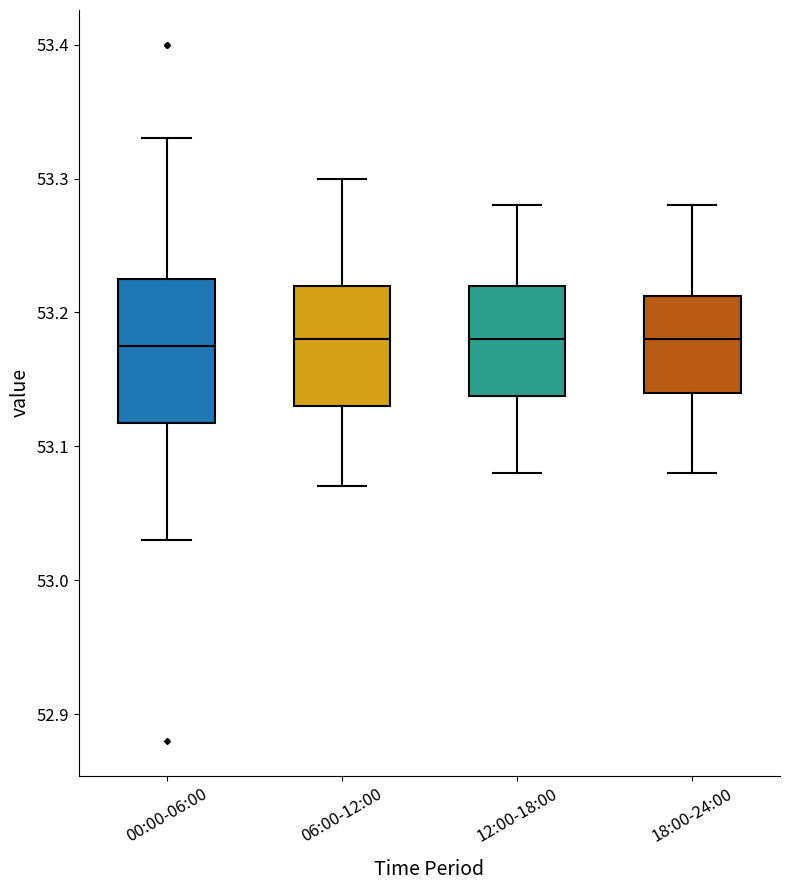

Reading left to right, read every box against the y-axis: the position of its median line, the range the box covers, and the ends of its whiskers. The values are not printed on the chart, so give them approximately, as read against the axis.

00:00-06:00: median 53.18, box 53.12 to 53.23, whiskers 53.03 to 53.33
06:00-12:00: median 53.18, box 53.13 to 53.22, whiskers 53.07 to 53.30
12:00-18:00: median 53.18, box 53.14 to 53.22, whiskers 53.08 to 53.28
18:00-24:00: median 53.18, box 53.14 to 53.21, whiskers 53.08 to 53.28